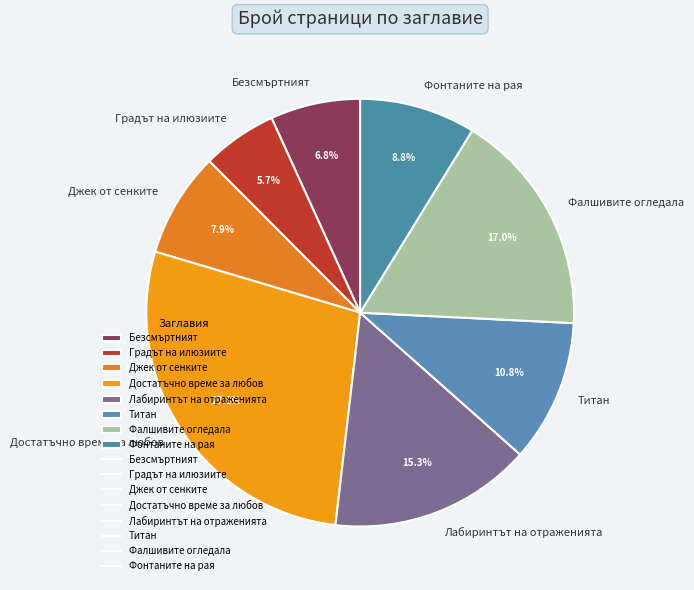

Does any single category account for the majority?

No